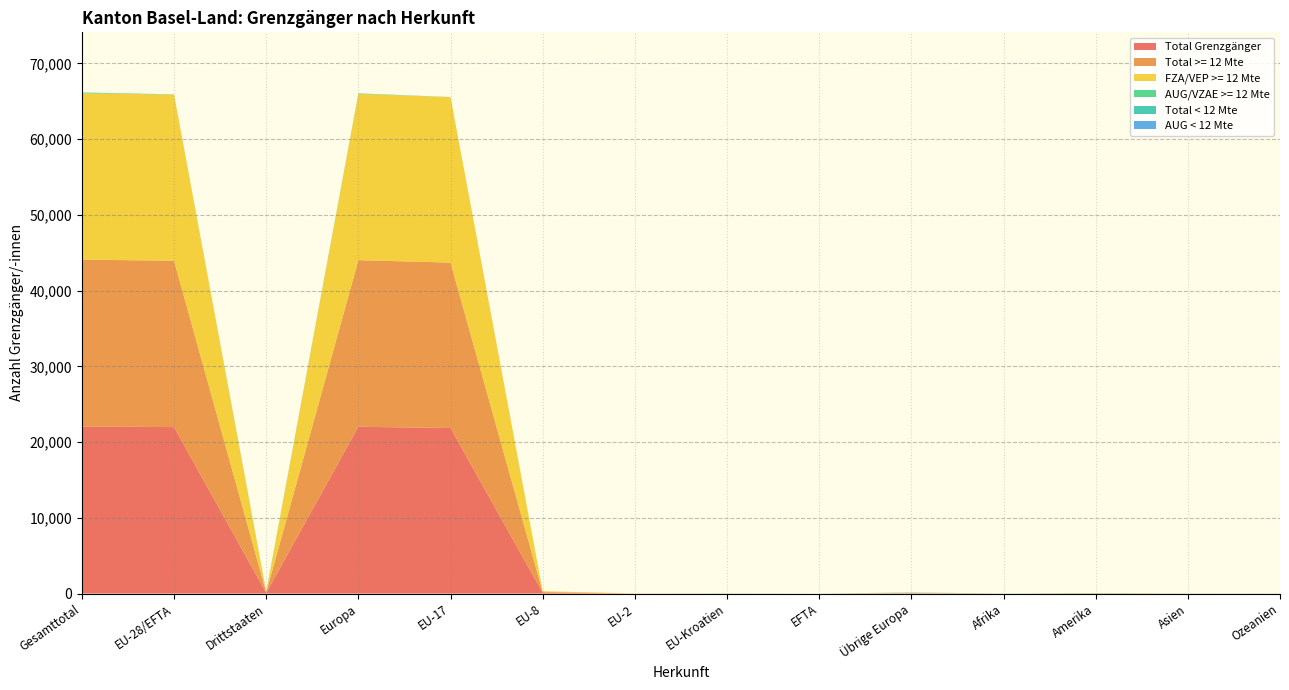

Reading left to right, what are all the values shown in this chart?

Total Grenzgänger: Gesamttotal=22061	EU-28/EFTA=21977	Drittstaaten=84	Europa=22022	EU-17=21859	EU-8=104	EU-2=6	EU-Kroatien=8	EFTA=0	Übrige Europa=45	Afrika=5	Amerika=24	Asien=6	Ozeanien=4
Total >= 12 Mte: Gesamttotal=22041	EU-28/EFTA=21962	Drittstaaten=79	Europa=22003	EU-17=21845	EU-8=104	EU-2=6	EU-Kroatien=7	EFTA=0	Übrige Europa=41	Afrika=5	Amerika=23	Asien=6	Ozeanien=4
FZA/VEP >= 12 Mte: Gesamttotal=21955	EU-28/EFTA=21955	Drittstaaten=0	Europa=21955	EU-17=21845	EU-8=104	EU-2=6	EU-Kroatien=0	EFTA=0	Übrige Europa=0	Afrika=0	Amerika=0	Asien=0	Ozeanien=0
AUG/VZAE >= 12 Mte: Gesamttotal=86	EU-28/EFTA=7	Drittstaaten=79	Europa=48	EU-17=0	EU-8=0	EU-2=0	EU-Kroatien=7	EFTA=0	Übrige Europa=41	Afrika=5	Amerika=23	Asien=6	Ozeanien=4
Total < 12 Mte: Gesamttotal=20	EU-28/EFTA=15	Drittstaaten=5	Europa=19	EU-17=14	EU-8=0	EU-2=0	EU-Kroatien=1	EFTA=0	Übrige Europa=4	Afrika=0	Amerika=1	Asien=0	Ozeanien=0
AUG < 12 Mte: Gesamttotal=6	EU-28/EFTA=1	Drittstaaten=5	Europa=5	EU-17=0	EU-8=0	EU-2=0	EU-Kroatien=1	EFTA=0	Übrige Europa=4	Afrika=0	Amerika=1	Asien=0	Ozeanien=0